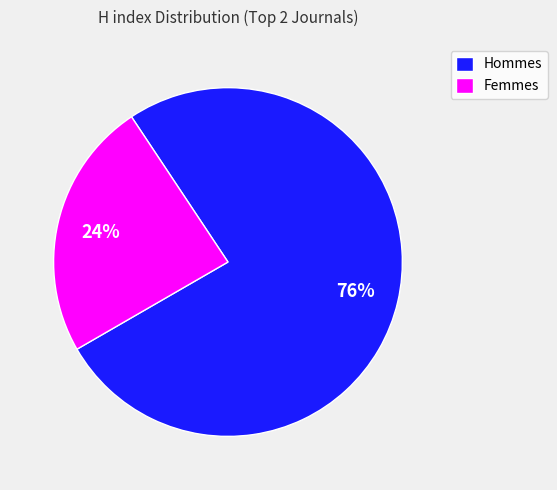

How many slices are in this pie chart?

2